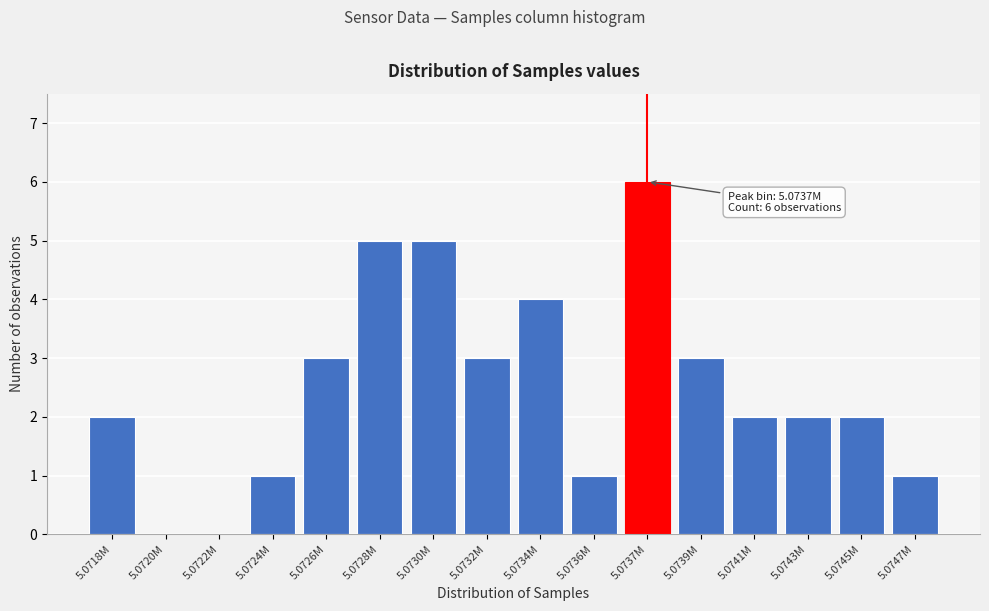

Reading left to right, what are all the values shown in this chart?

5.0718M=2	5.0720M=0	5.0722M=0	5.0724M=1	5.0726M=3	5.0728M=5	5.0730M=5	5.0732M=3	5.0734M=4	5.0736M=1	5.0737M=6	5.0739M=3	5.0741M=2	5.0743M=2	5.0745M=2	5.0747M=1